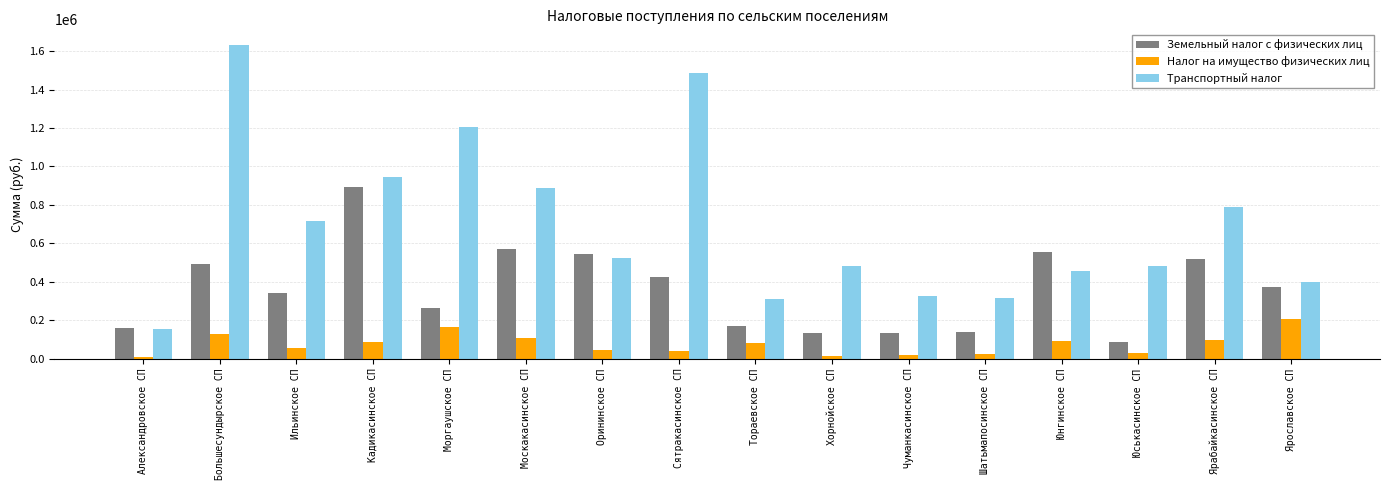

What is the label of the 4th bar from the left?

Кадикасинское СП